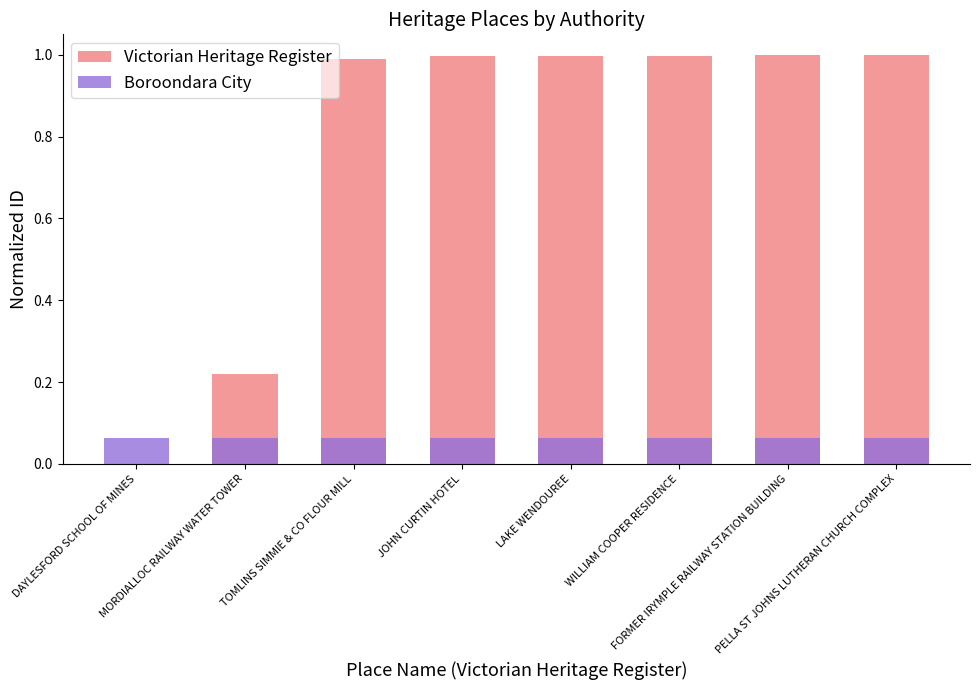

The Victorian Heritage Register series shows 0.5 at LAKE WENDOUREE. True or false?

False